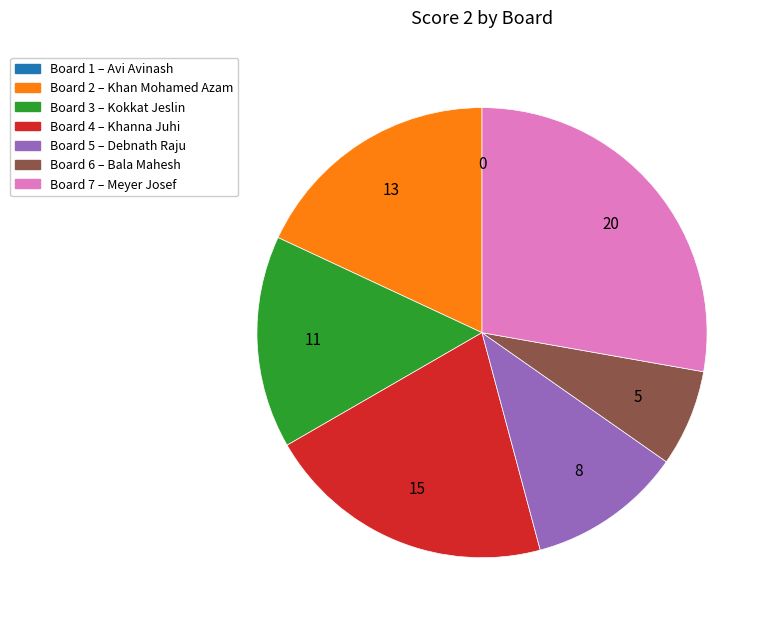

Is there a majority slice in this chart?

No